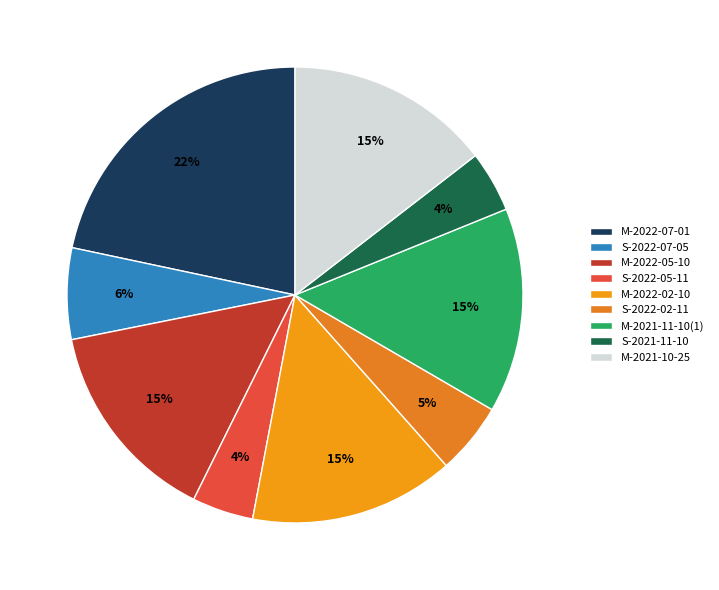

Is it true that M-2021-11-10(1) is 15% of the pie?

True